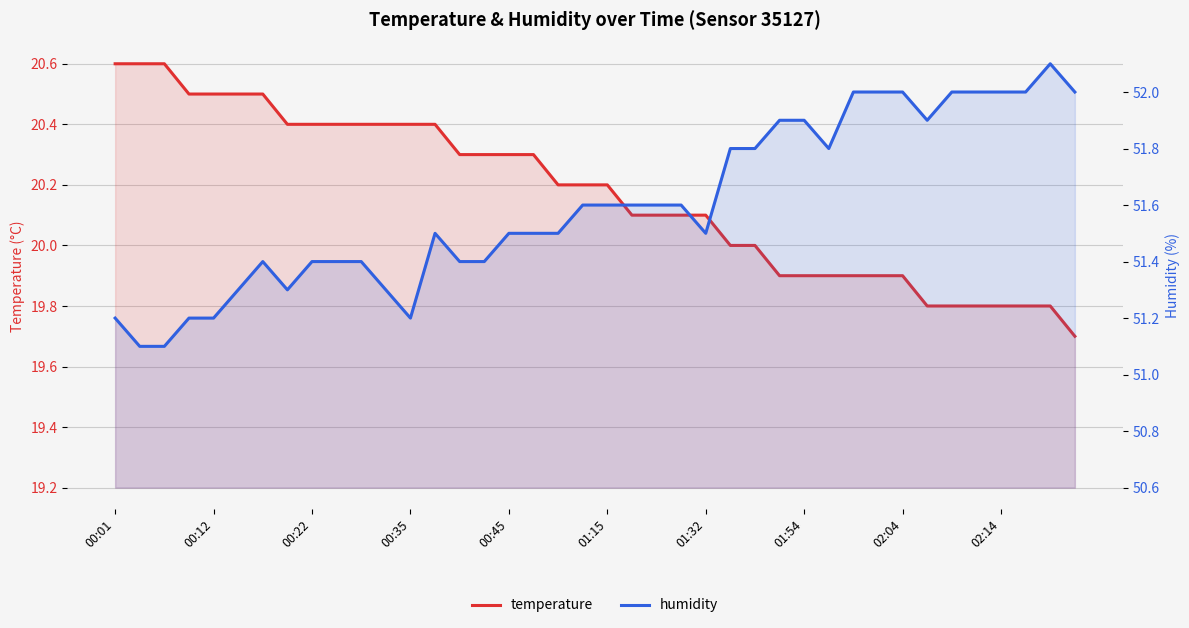

Which series changed the most between 11 and 36?

humidity